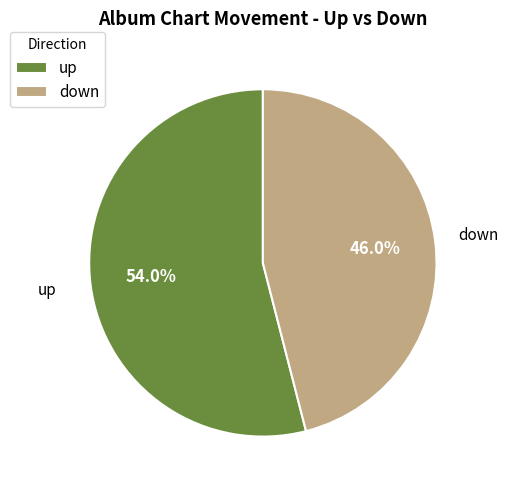

Which has a higher value, up or down?

up